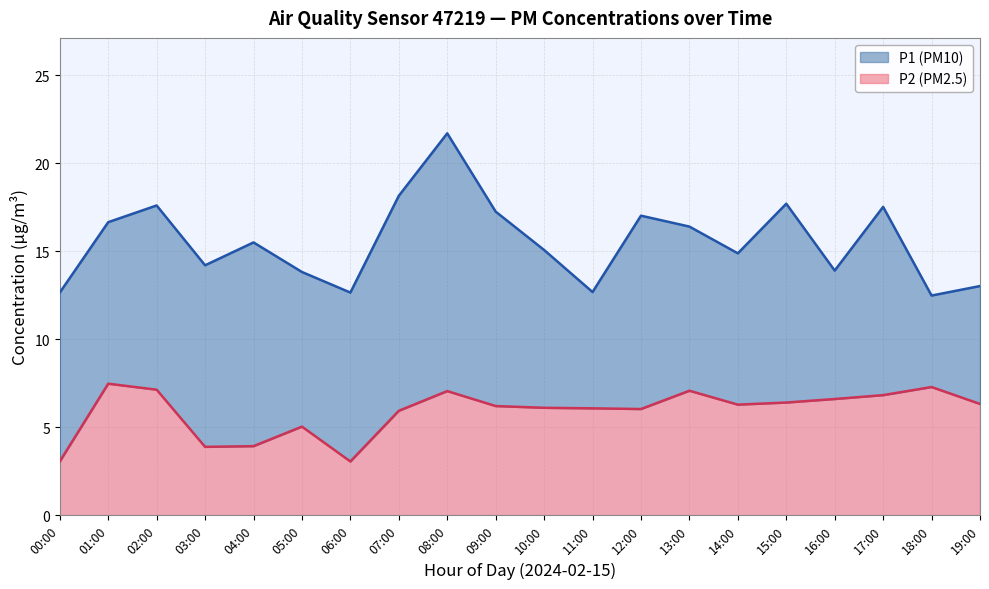

What is the label of the 2nd point from the right?

18:00